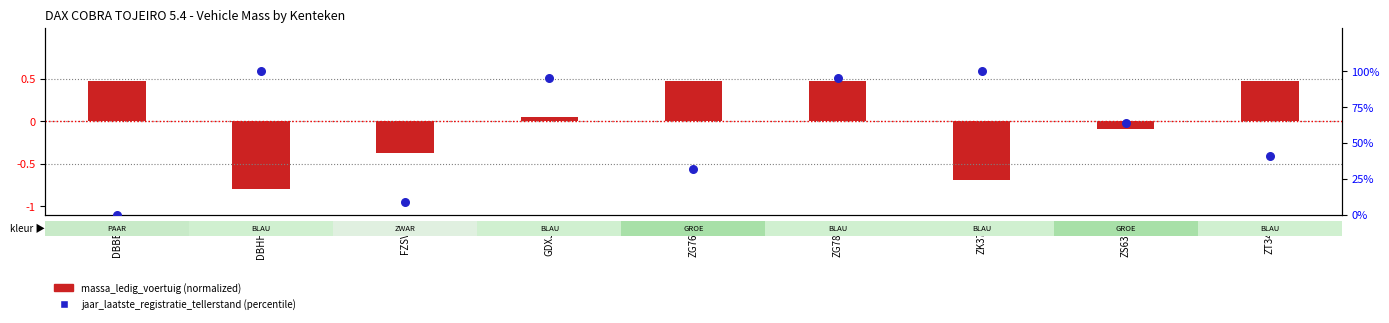

Which series contains the highest Y value?

jaar_laatste_registratie_tellerstand (percentile)